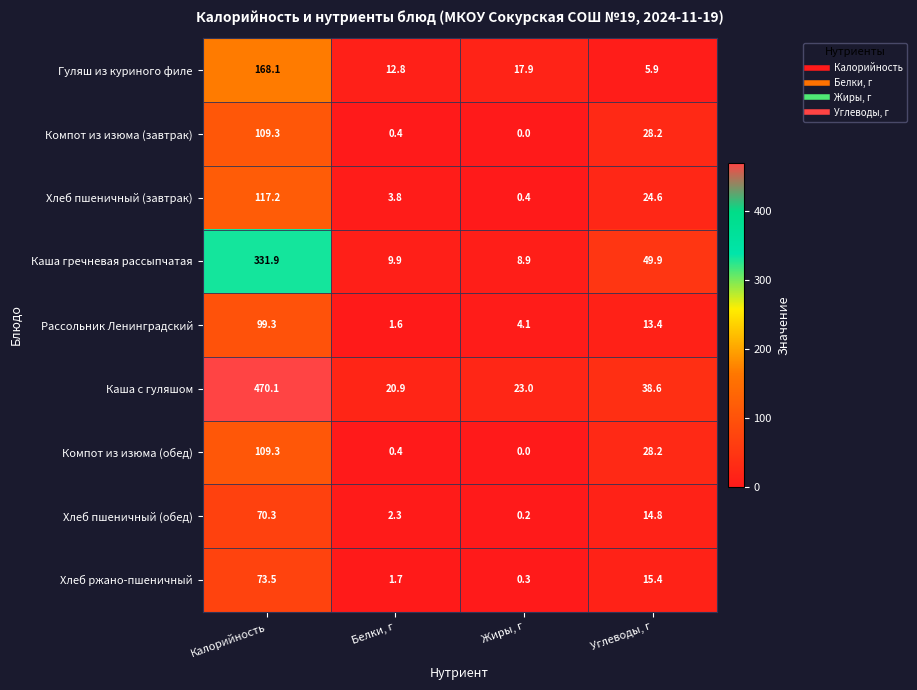

What is the difference between the Хлеб пшеничный (обед) values at Углеводы, г and Белки, г?

12.5